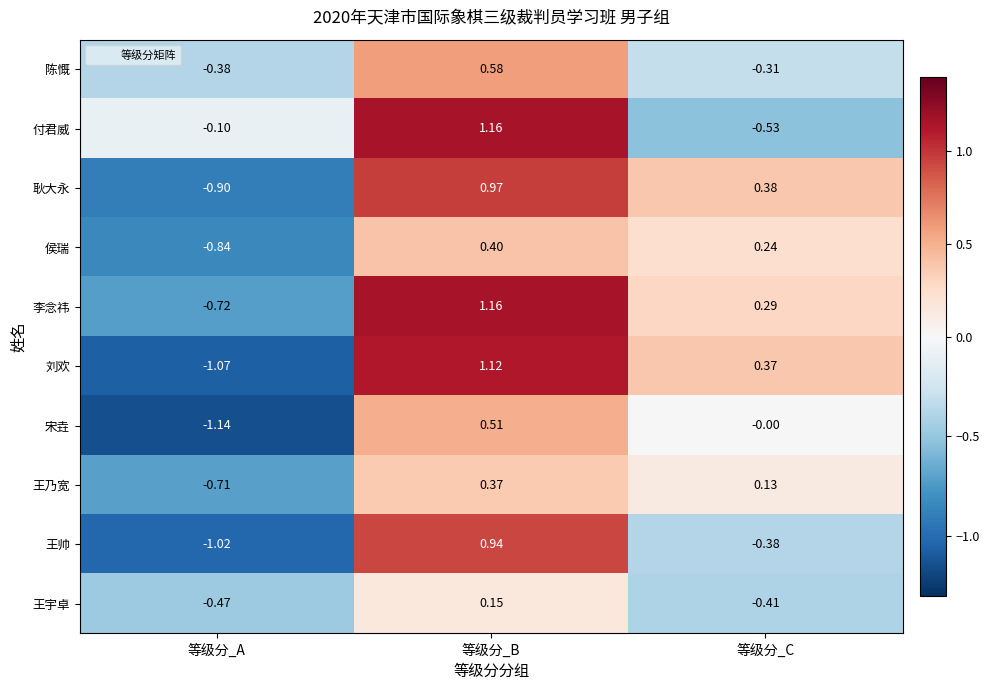

At which label does 侯瑞 first exceed 0?

等级分_B